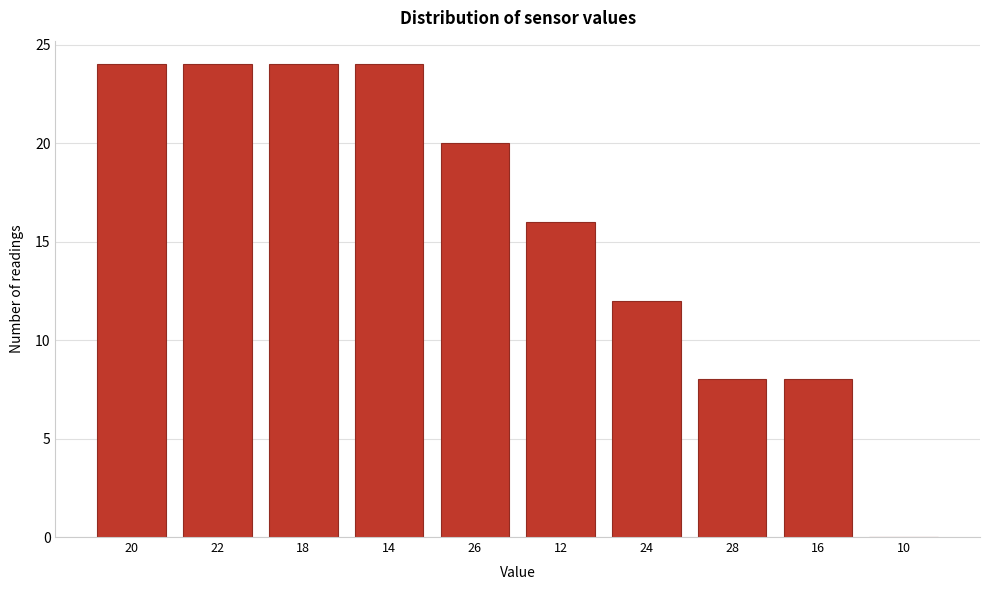

Reading left to right, what are all the values shown in this chart?

20=24	22=24	18=24	14=24	26=20	12=16	24=12	28=8	16=8	10=0